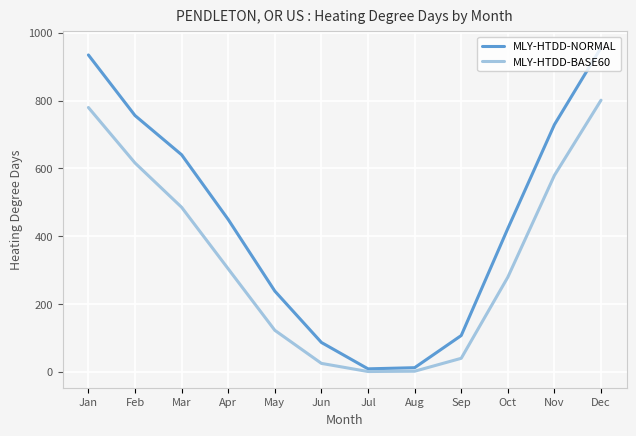

What is the greatest value displayed?

956.2